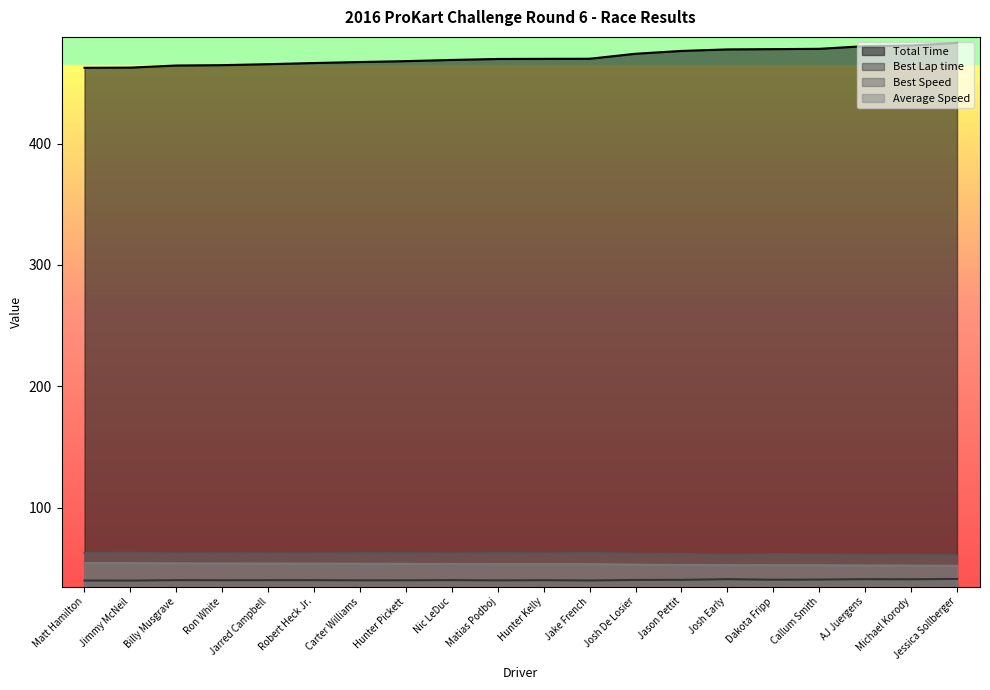

What is the total value across all series at Jimmy McNeil?

620.1